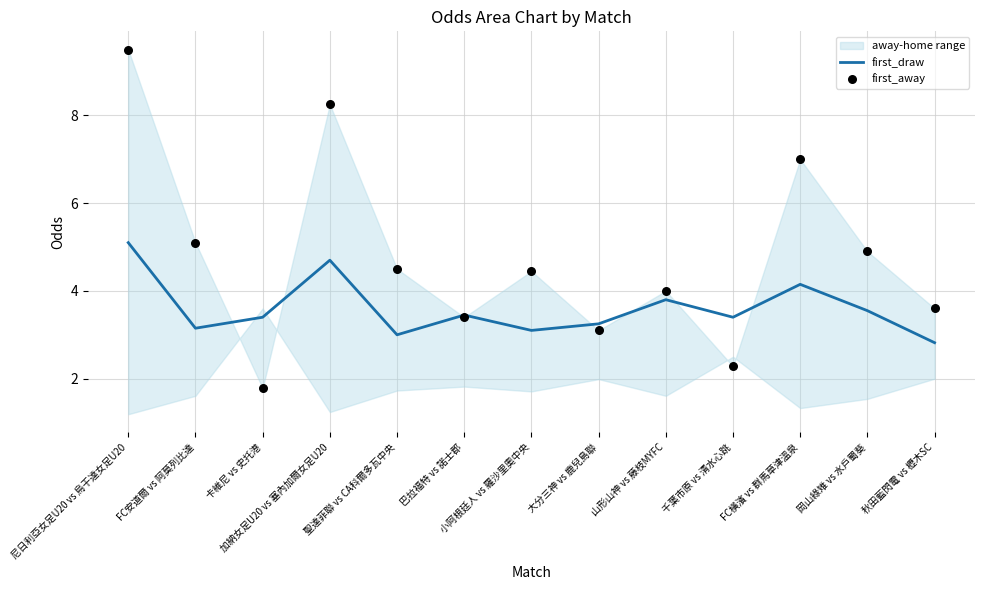

At how many categories does at least one series exceed 4?

7